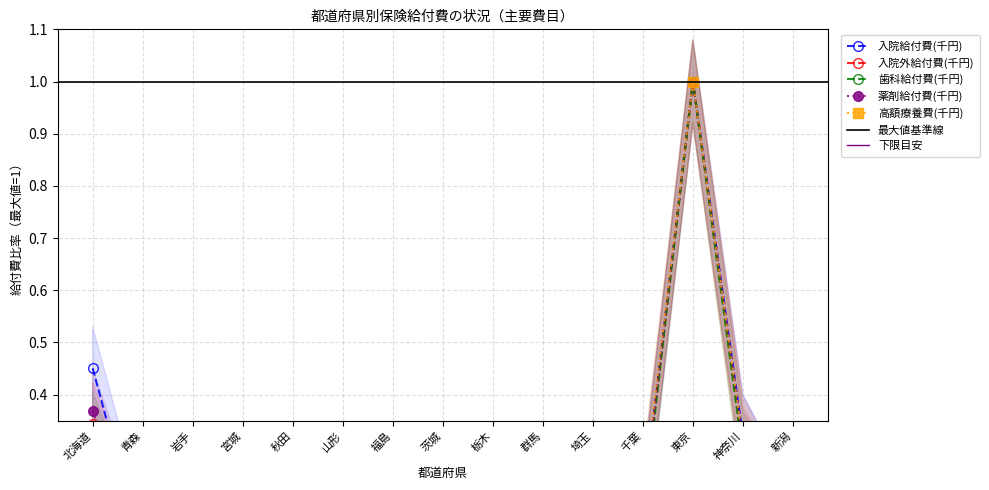

Is it true that 歯科給付費(千円) equals 0.3 at 北海道?

True